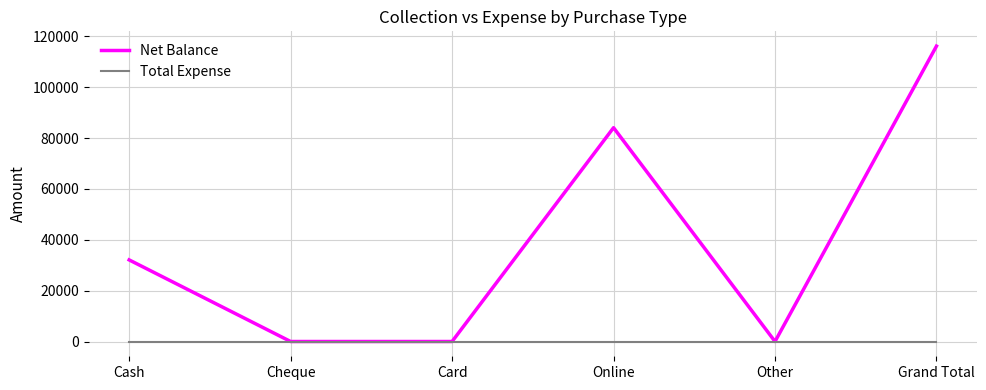

List the series in order of their peak value, lowest first.

Total Expense, Net Balance